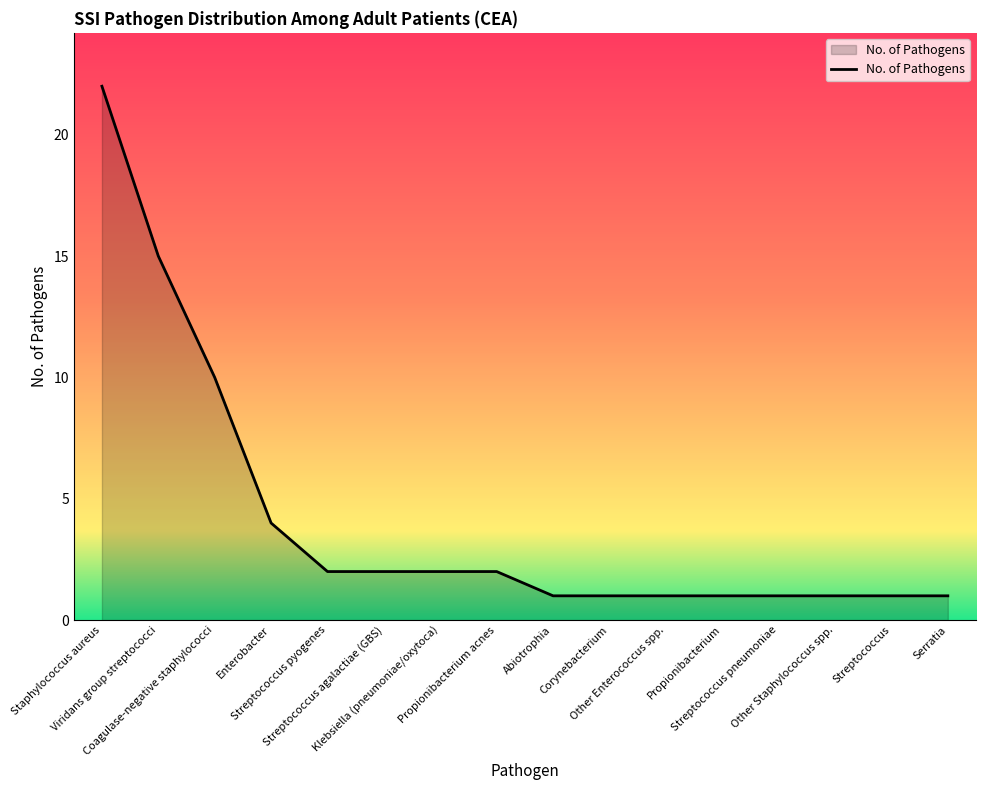

What is the greatest value displayed?

22